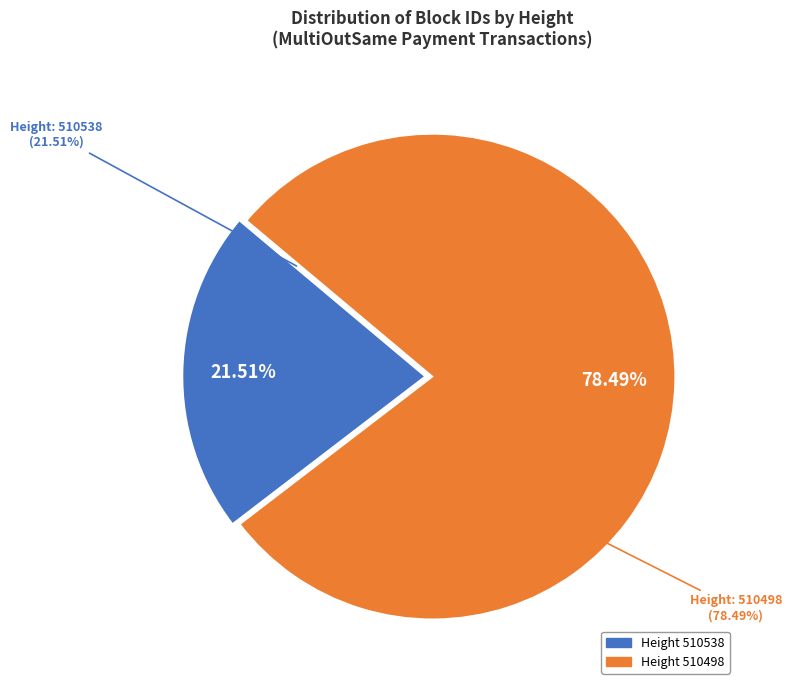

To the nearest percent, what is the difference between the largest and smallest slice percentages?

57%